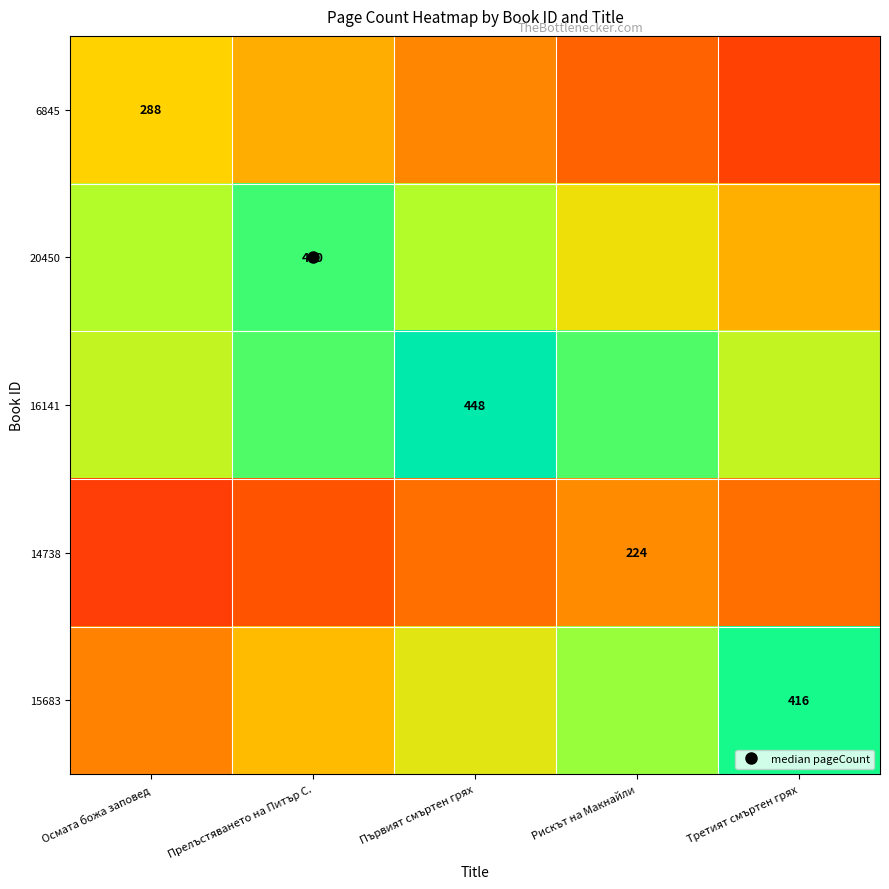

What is the total value across all series at Първият смъртен грях?

1532.2